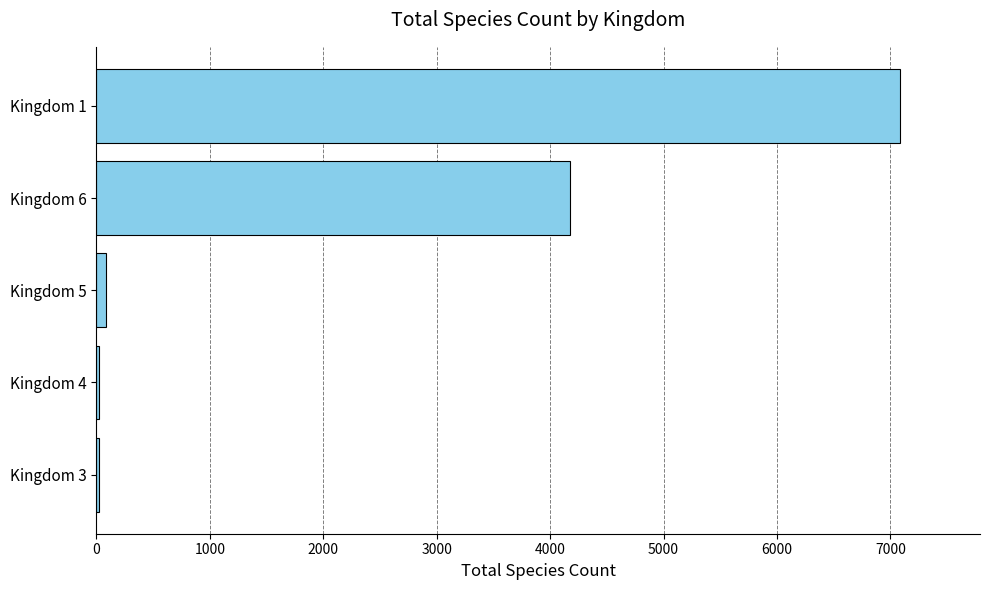

What is the ratio of the value at Kingdom 1 to the value at Kingdom 6?

1.7